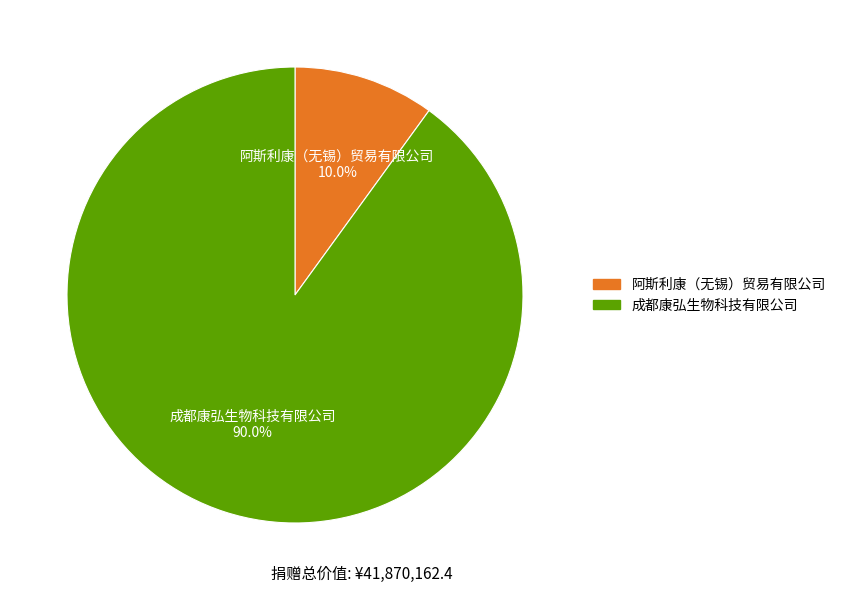

To the nearest percent, what portion does 成都康弘生物科技有限公司 represent?

90%